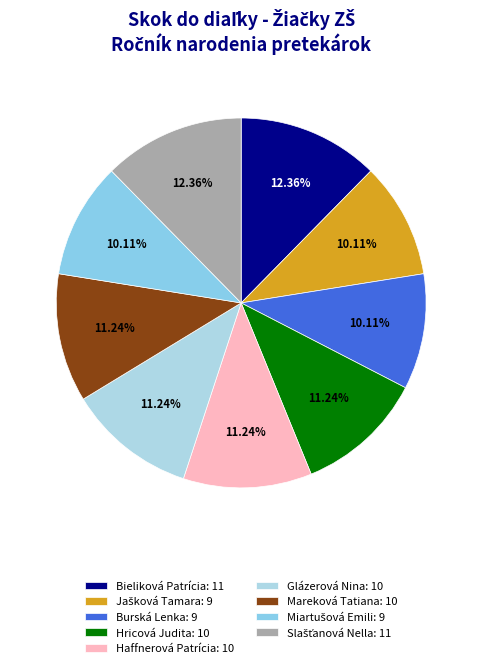

Does Mareková Tatiana represent more than half of the total?

No